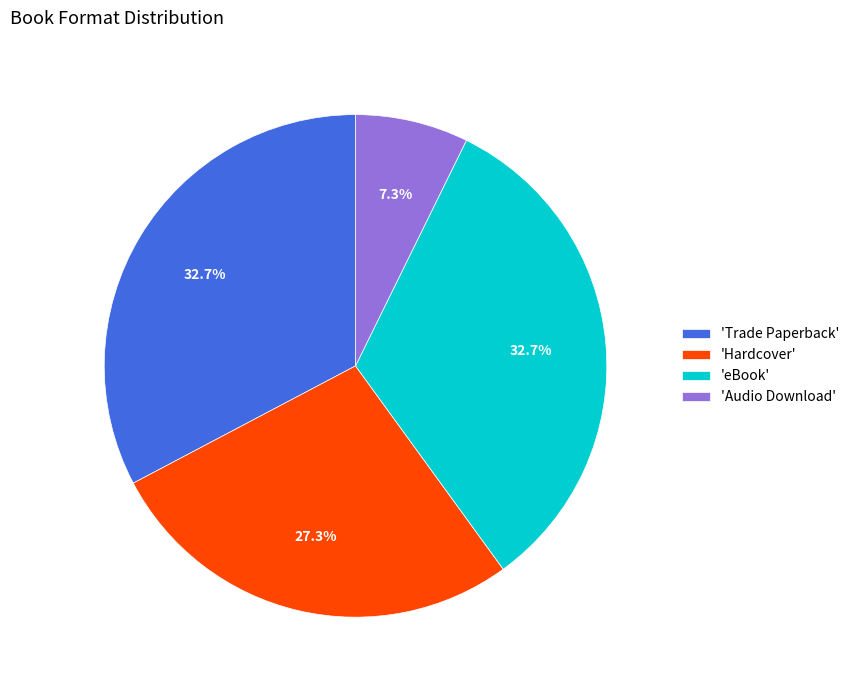

Count the number of slices in the pie.

4